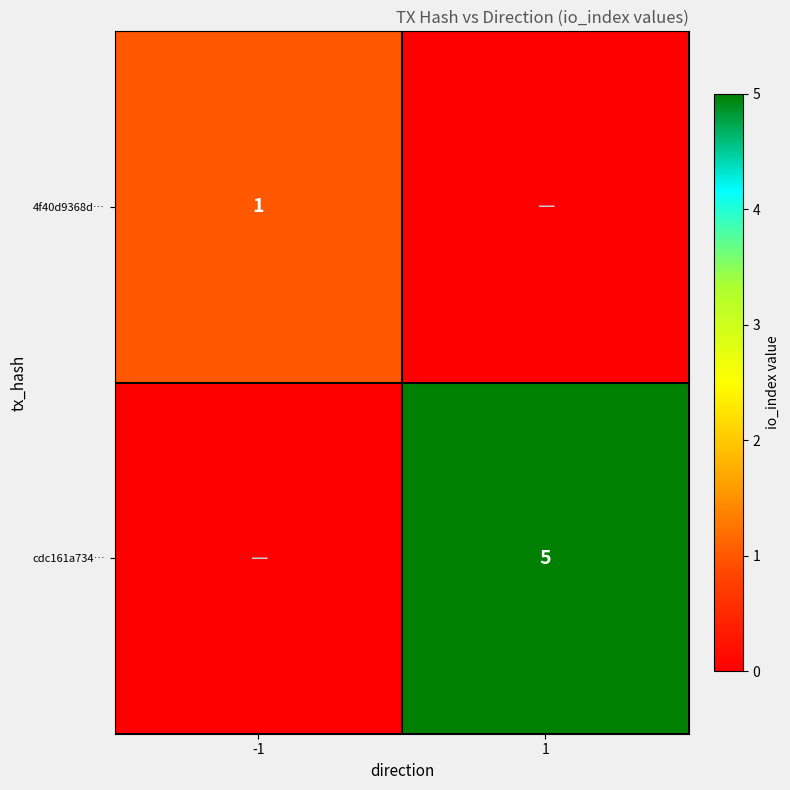

True or false: 4f40d9368d… has a value of 2 at -1.

False